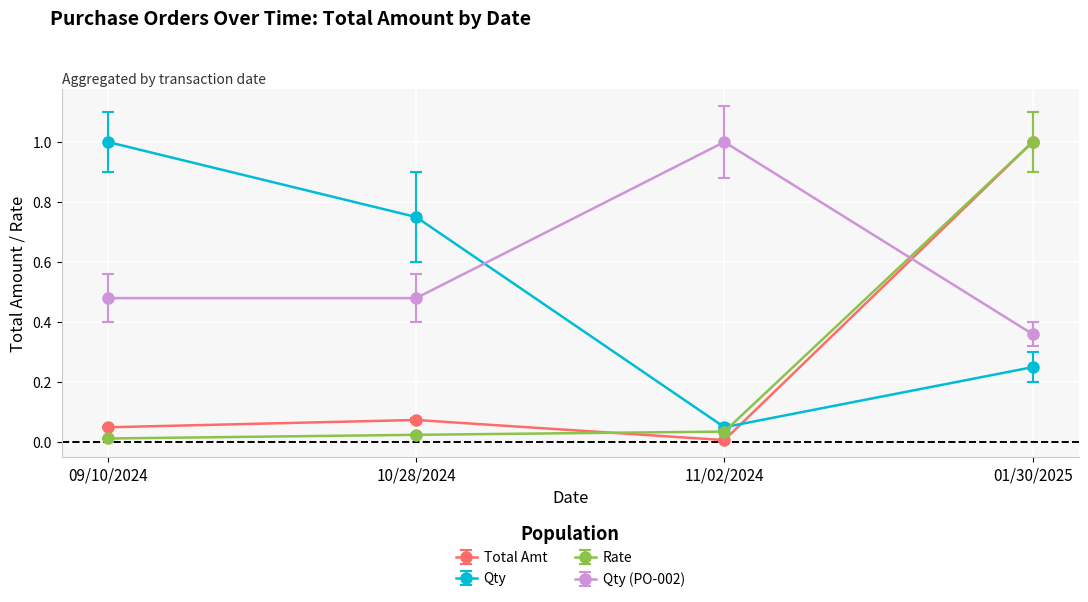

How many intersections are there between Total Amt and Qty?

1